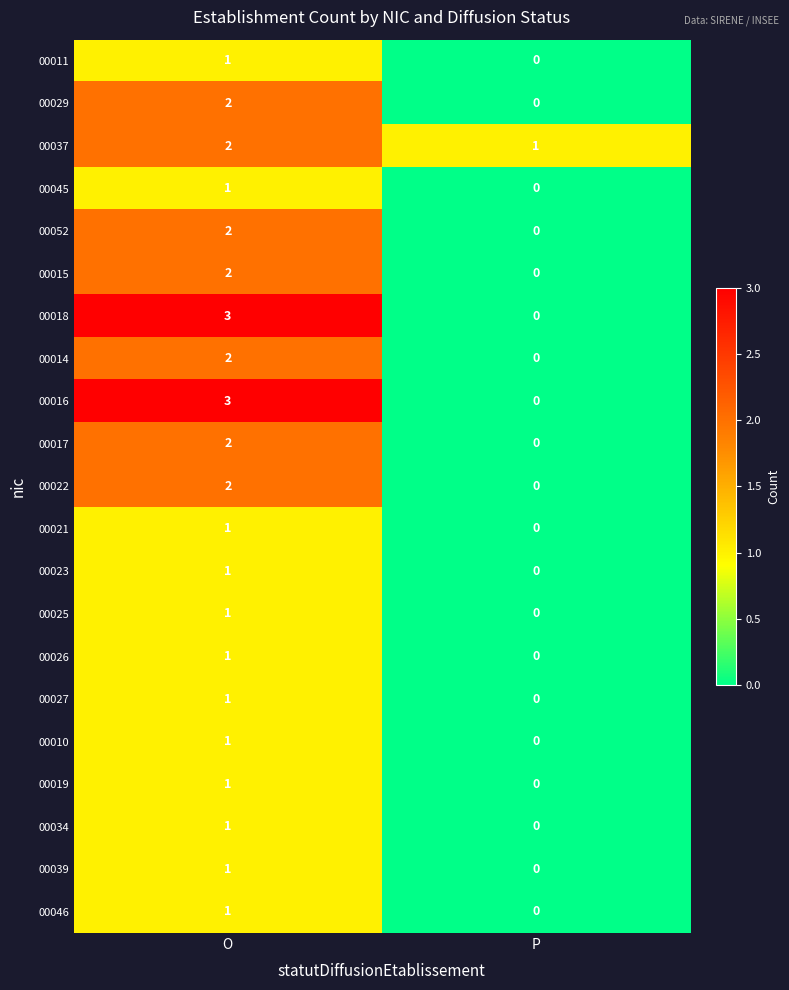

How many series are shown in this chart?

21